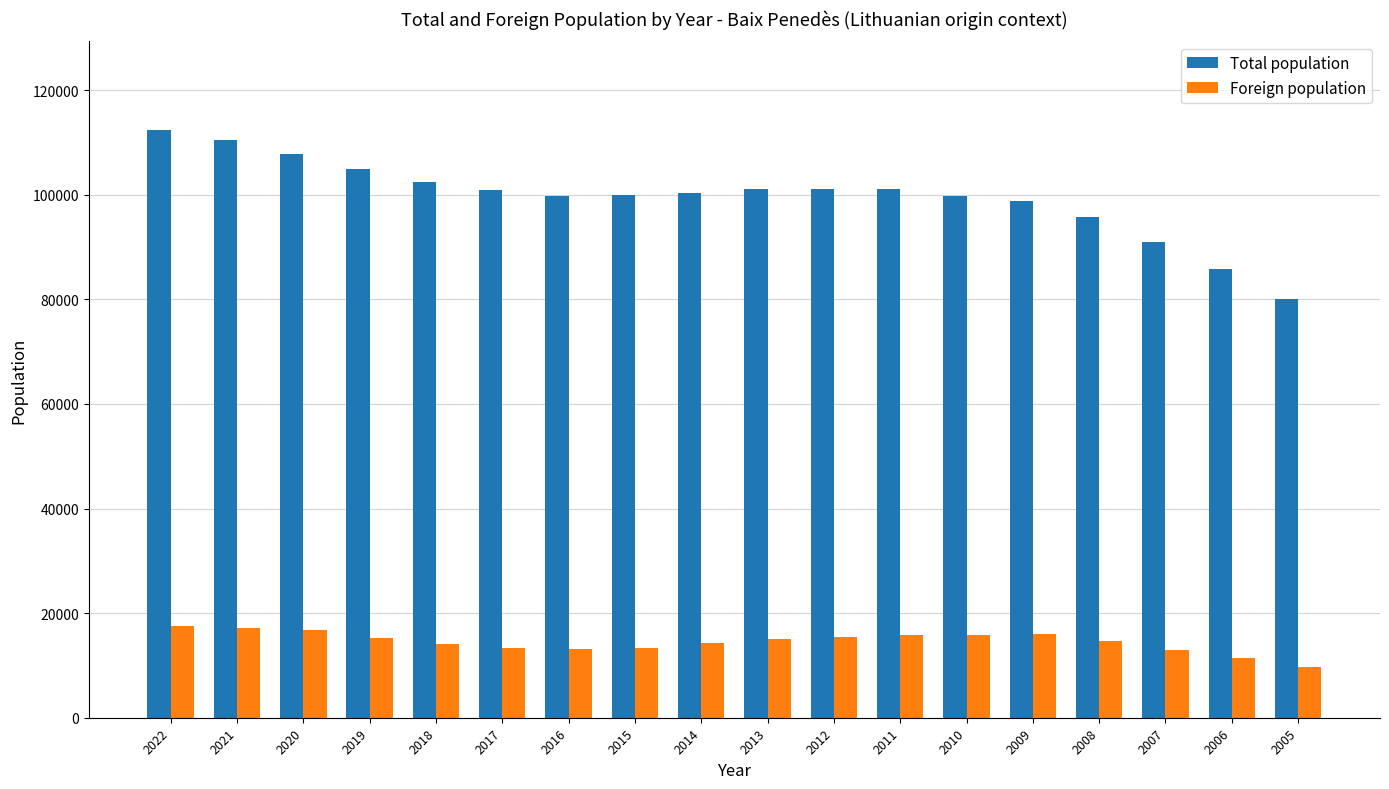

True or false: Total population has a value of 101115 at 2011.

True